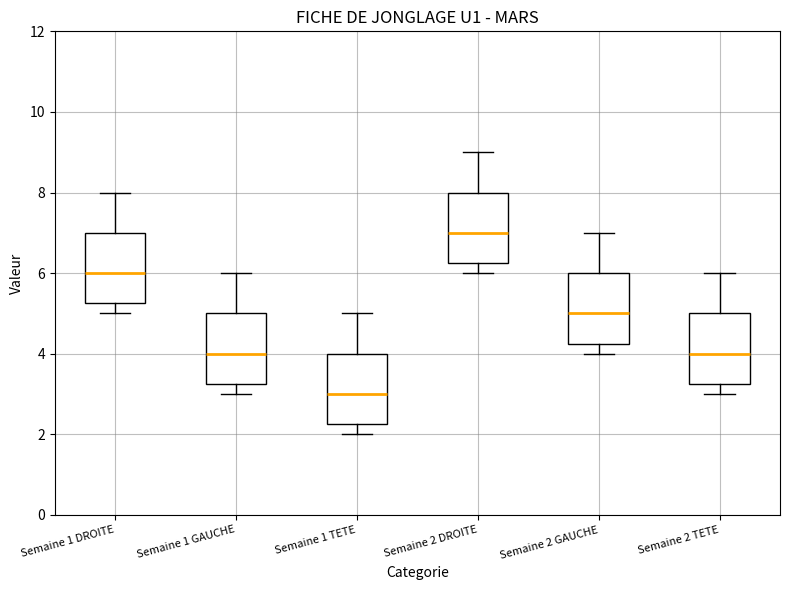

Which box's median line is the lowest?

Semaine 1 TETE